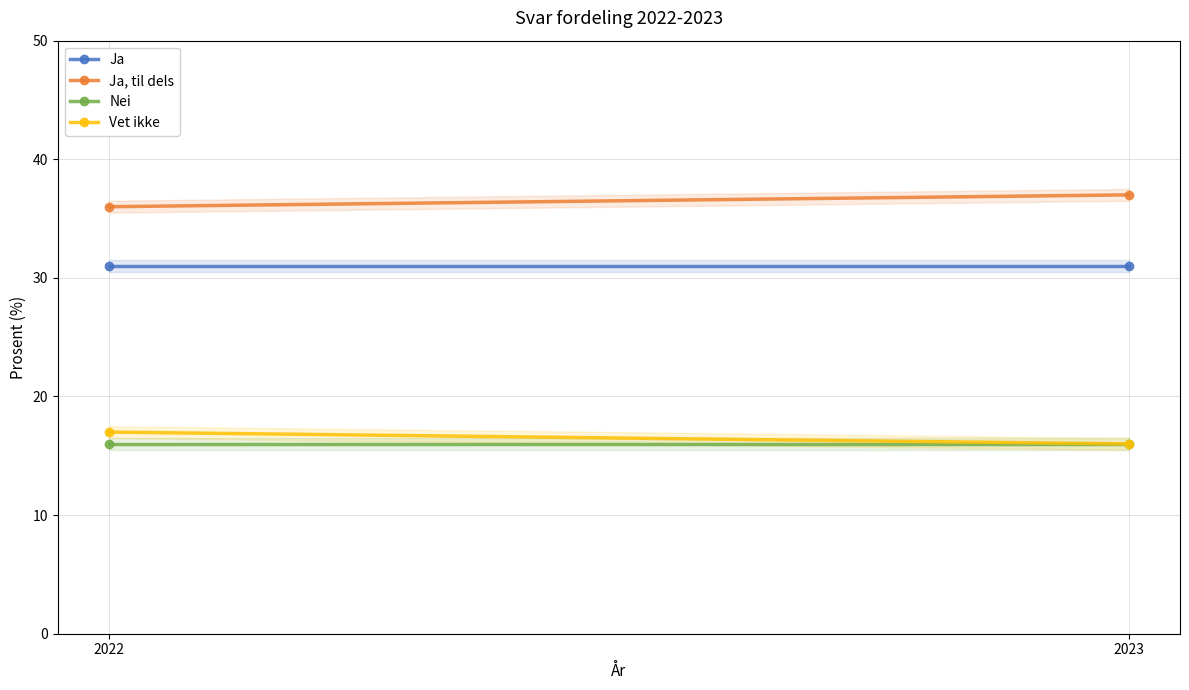

The Ja series shows 14 at 2022. True or false?

False